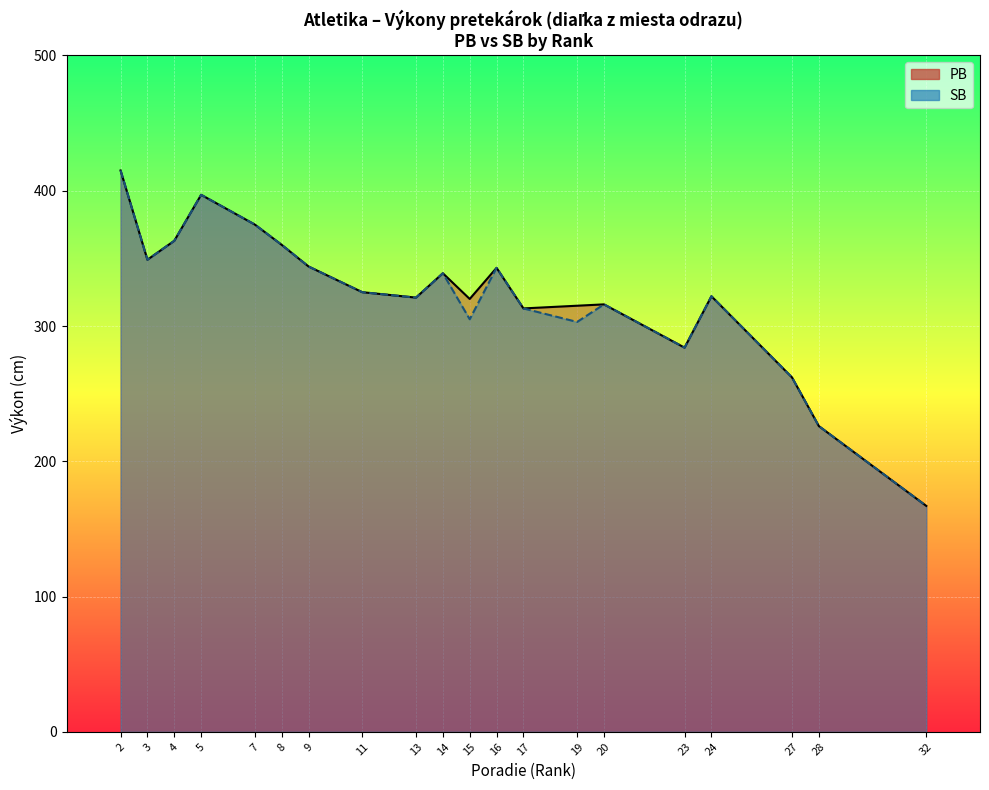

How many lines are shown in the chart?

1